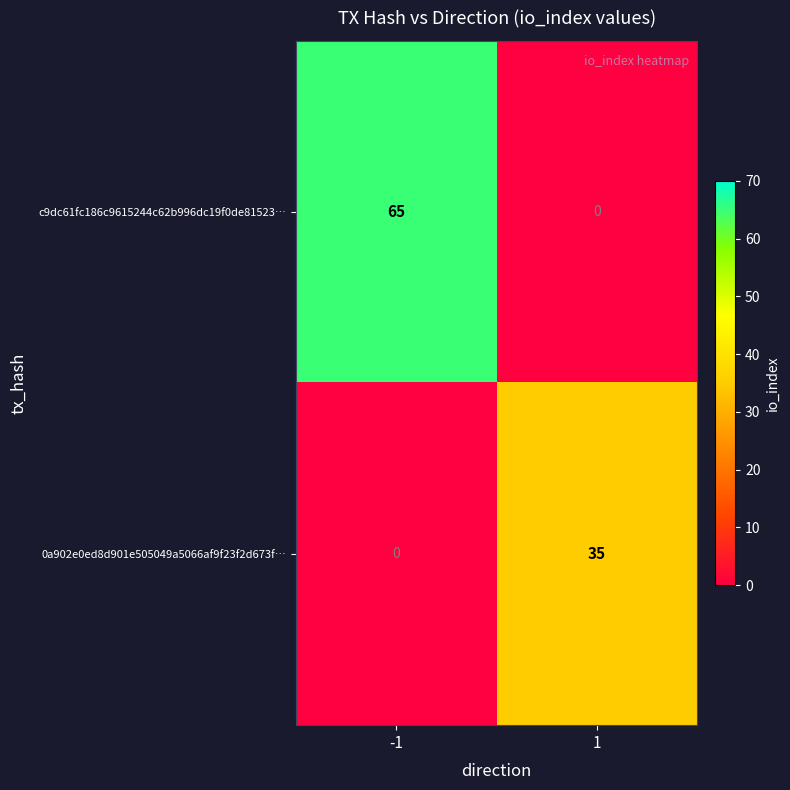

Which category has the highest value across all series?

-1